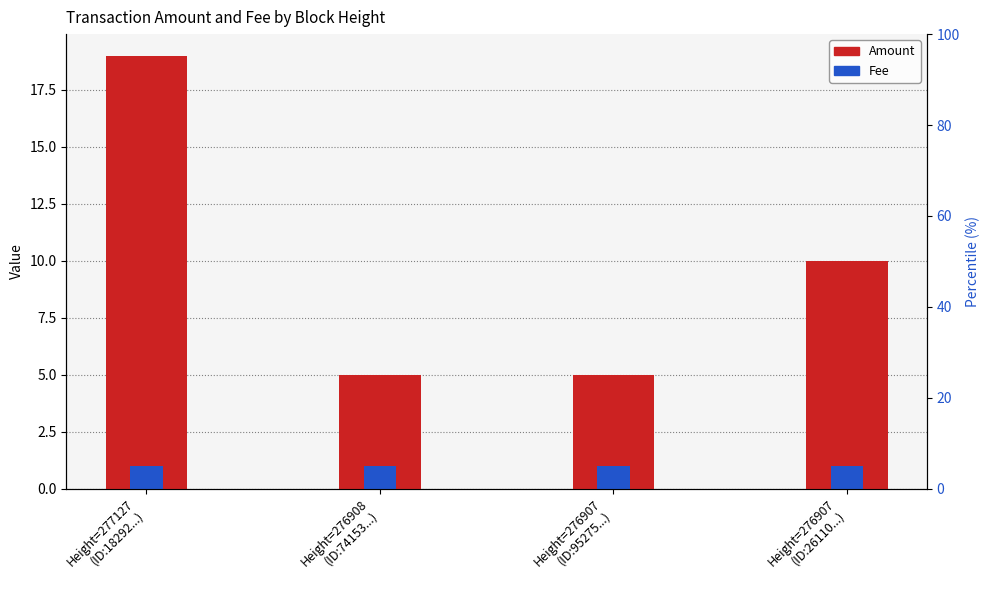

Reading left to right, transcribe all the data shown in this chart.

Amount: 19	5	5	10
Fee: 1	1	1	1